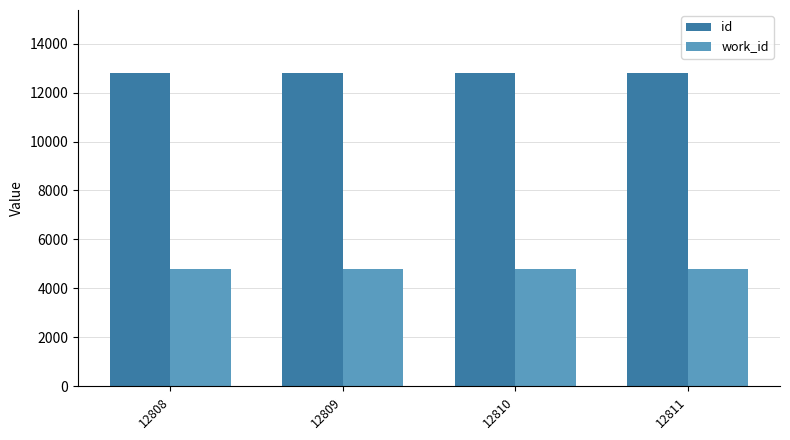

What is the difference between the maximum and minimum values in the id series?

3